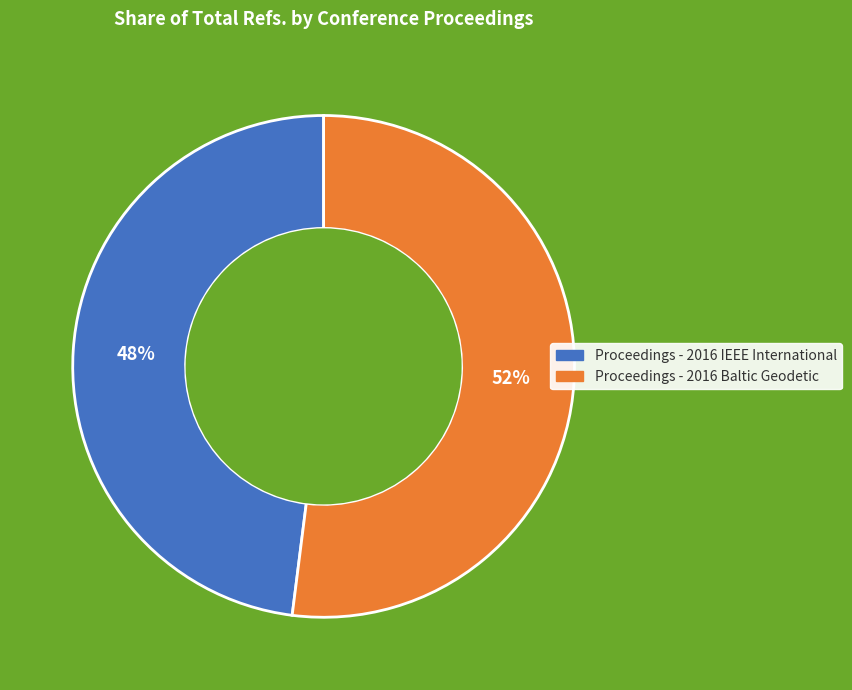

Combined, do Proceedings - 2016 IEEE International and Proceedings - 2016 Baltic Geodetic account for over 50%?

Yes